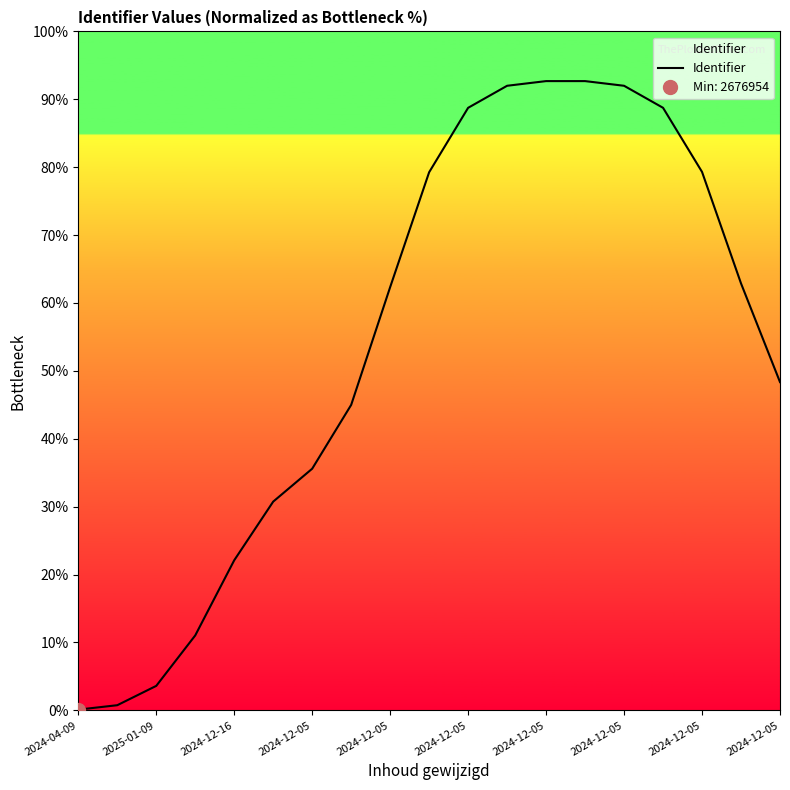

The chart shows a value of 0.2 at 2024-04-09. True or false?

False